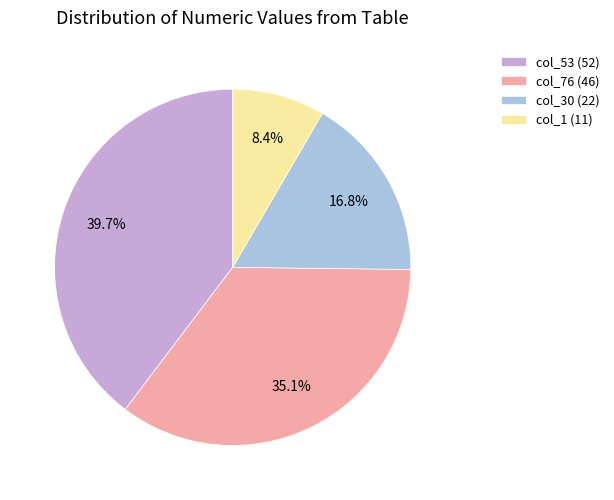

Rank the categories by value from lowest to highest.

col_1 (11), col_30 (22), col_76 (46), col_53 (52)